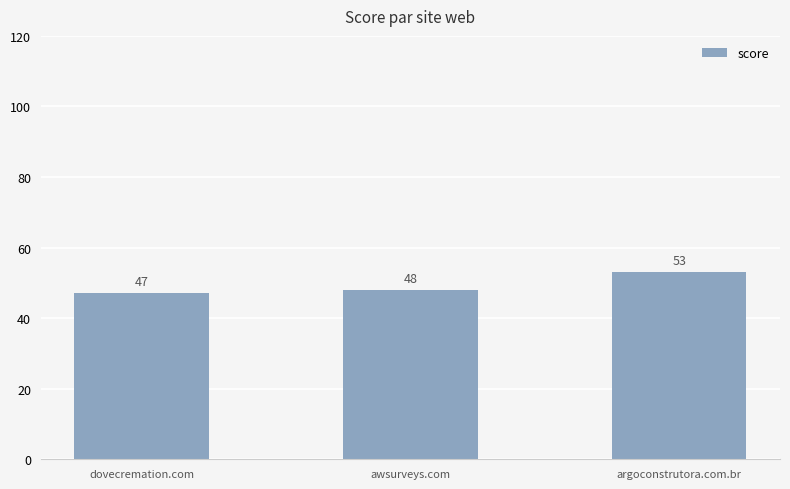

Reading left to right, what are all the values shown in this chart?

47	48	53